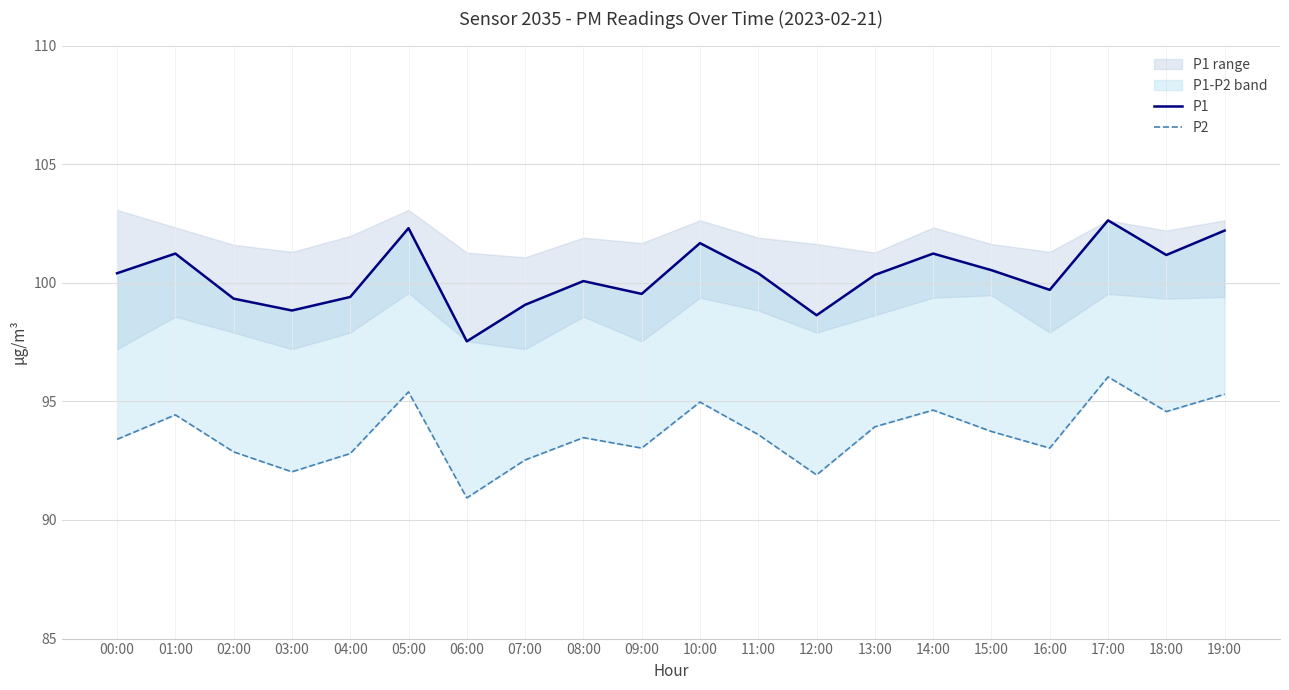

Reading left to right, list all the values displayed in this chart.

P1: 100.4	101.2	99.3	98.8	99.4	102.3	97.5	99.1	100.1	99.5	101.7	100.4	98.6	100.3	101.2	100.5	99.7	102.6	101.2	102.2
P2: 93.4	94.4	92.9	92.0	92.8	95.4	90.9	92.5	93.5	93.0	95.0	93.6	91.9	93.9	94.6	93.7	93.0	96.0	94.6	95.3